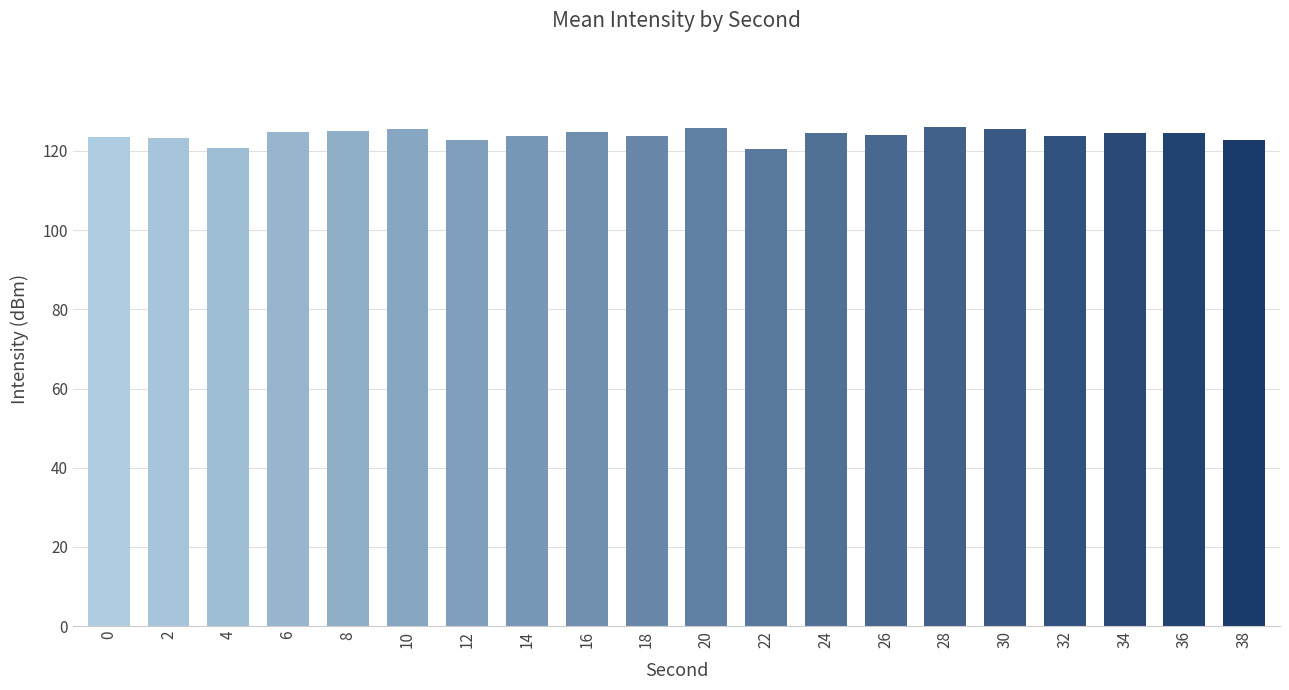

What is the greatest value displayed?

126.2